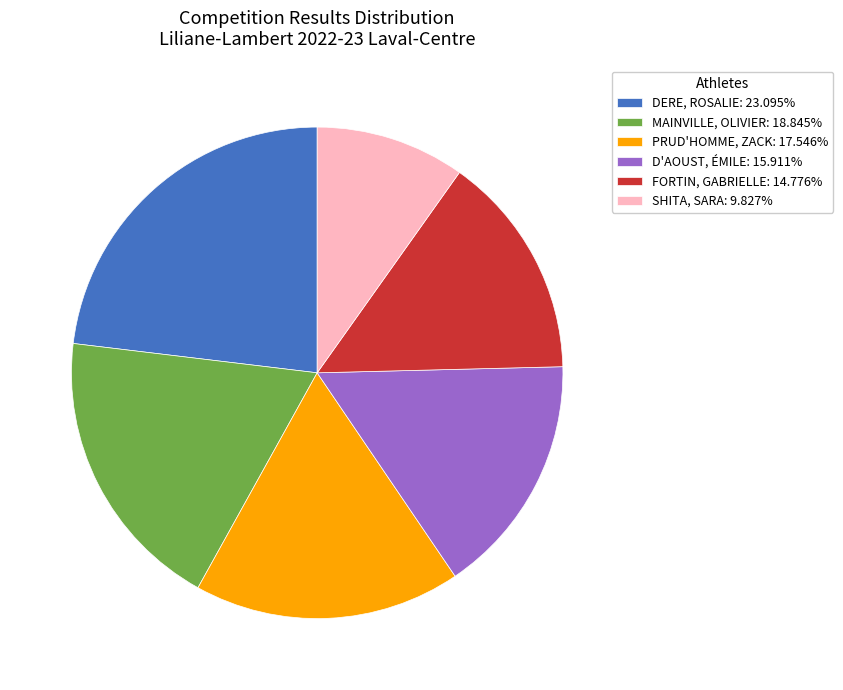

Rank the categories by value from lowest to highest.

SHITA, SARA, FORTIN, GABRIELLE, D'AOUST, ÉMILE, PRUD'HOMME, ZACK, MAINVILLE, OLIVIER, DERE, ROSALIE